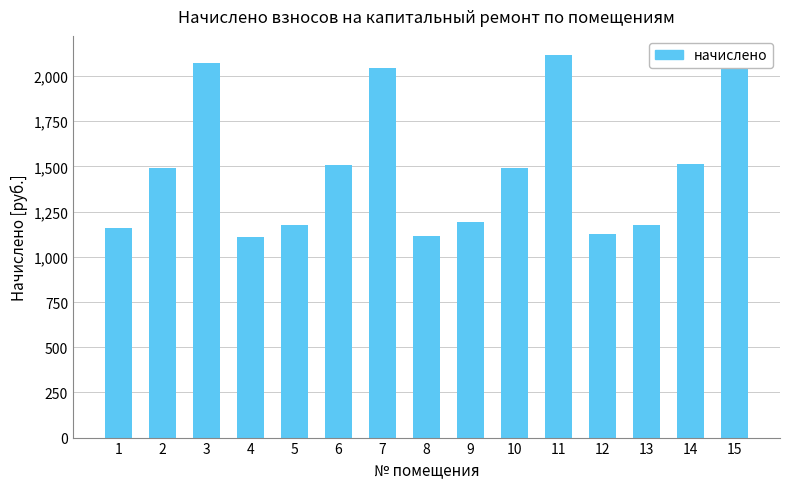

Which has a higher value, 11 or 8?

11